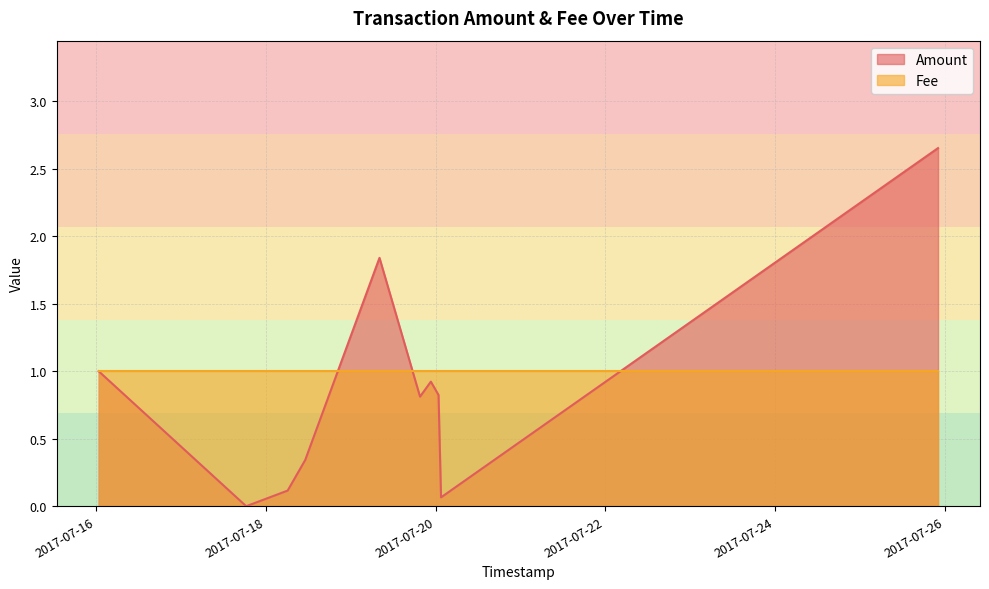

Which has a higher value, 2017-07-19 19:36:28 or 2017-07-16 00:40:36?

2017-07-16 00:40:36